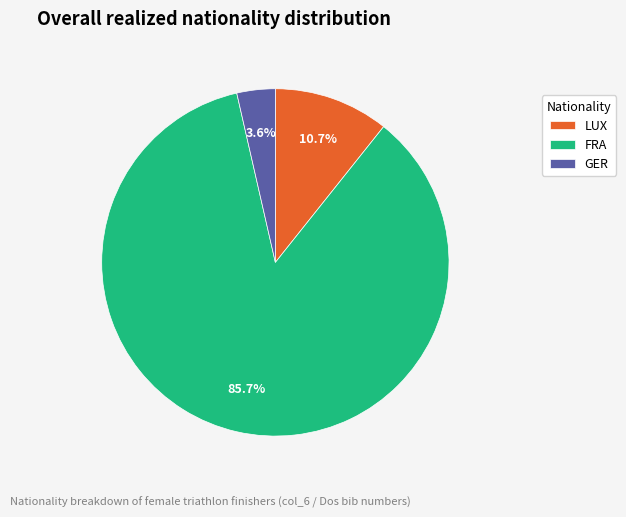

What portion of the pie excludes GER?

96.4%